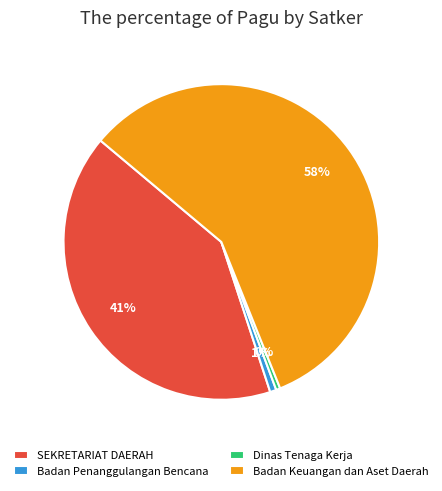

To the nearest percent, what is the combined percentage of Dinas Tenaga Kerja and Badan Penanggulangan Bencana?

1%